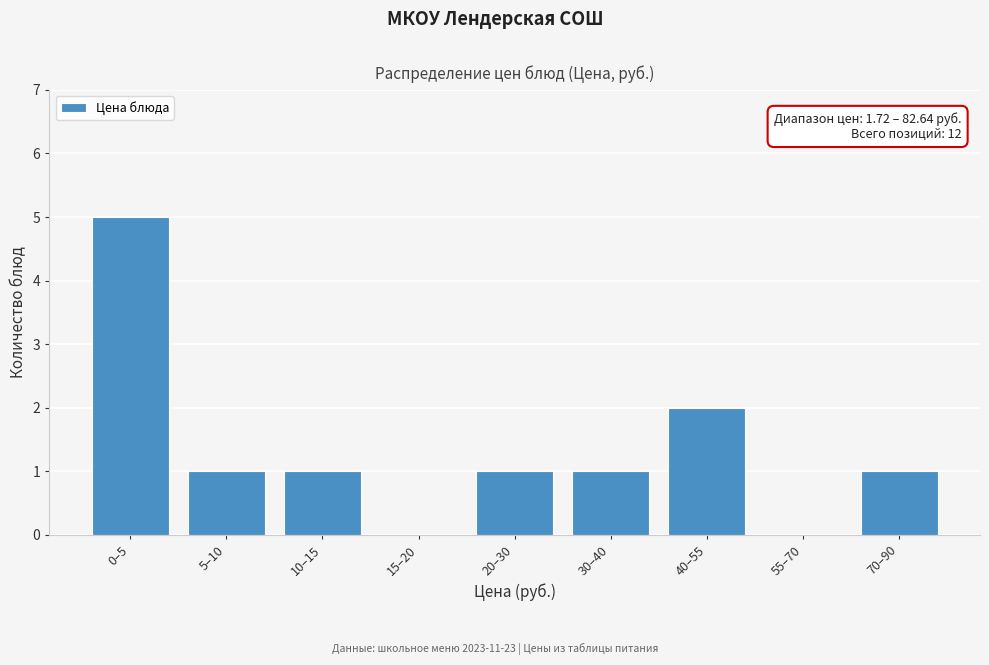

Reading left to right, list all the values displayed in this chart.

0–5=5	5–10=1	10–15=1	15–20=0	20–30=1	30–40=1	40–55=2	55–70=0	70–90=1